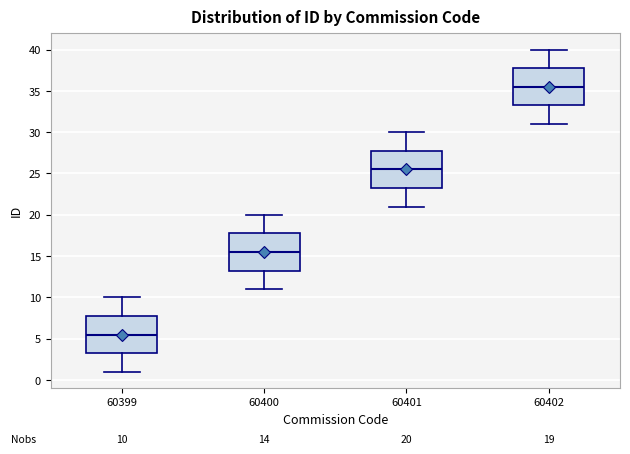

Which box's median line is the highest?

60402